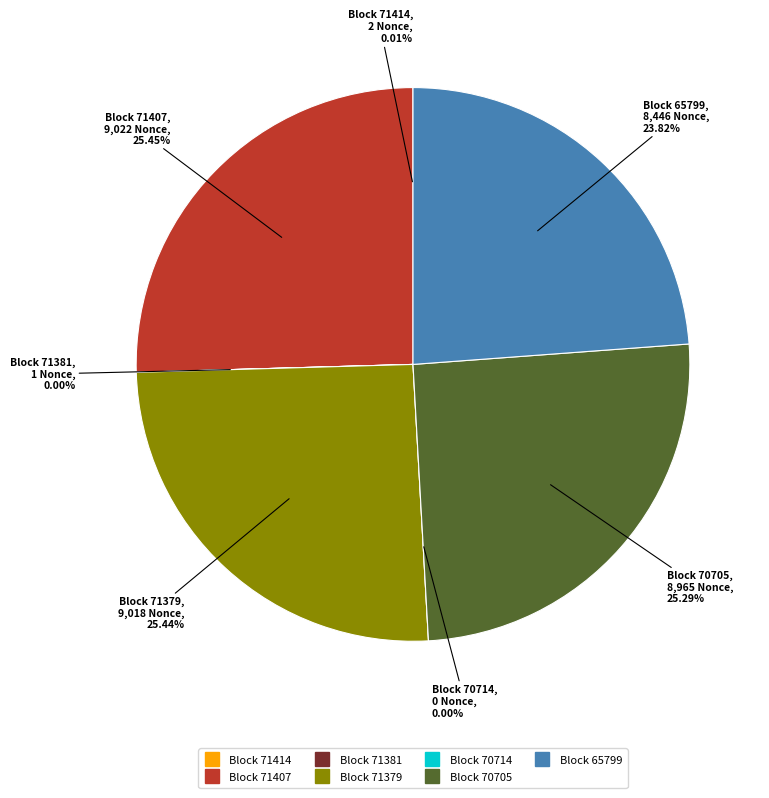

To the nearest percent, what percentage of the pie is 71379?

25%